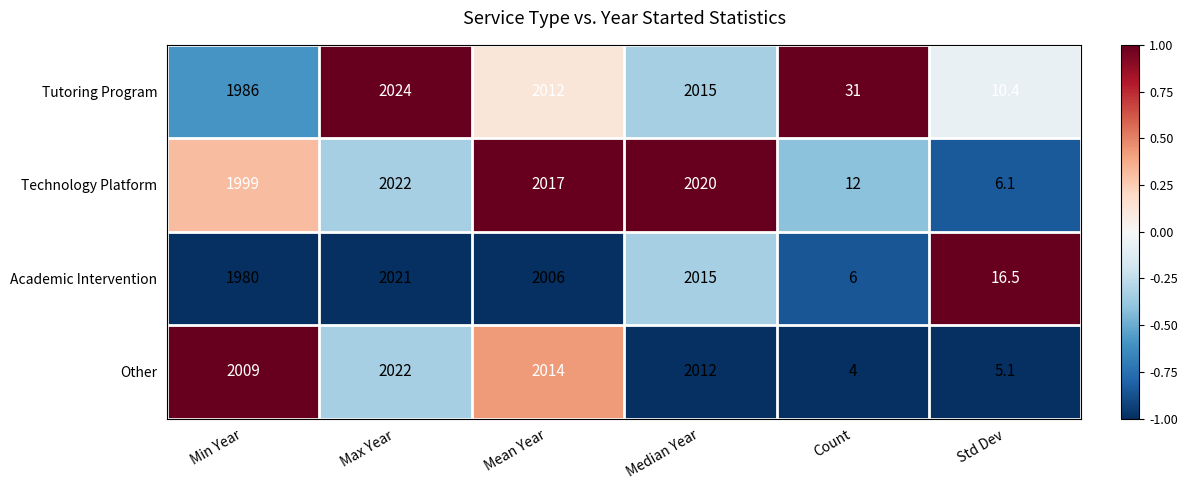

What value does the Technology Platform series have at Max Year?

2022.0